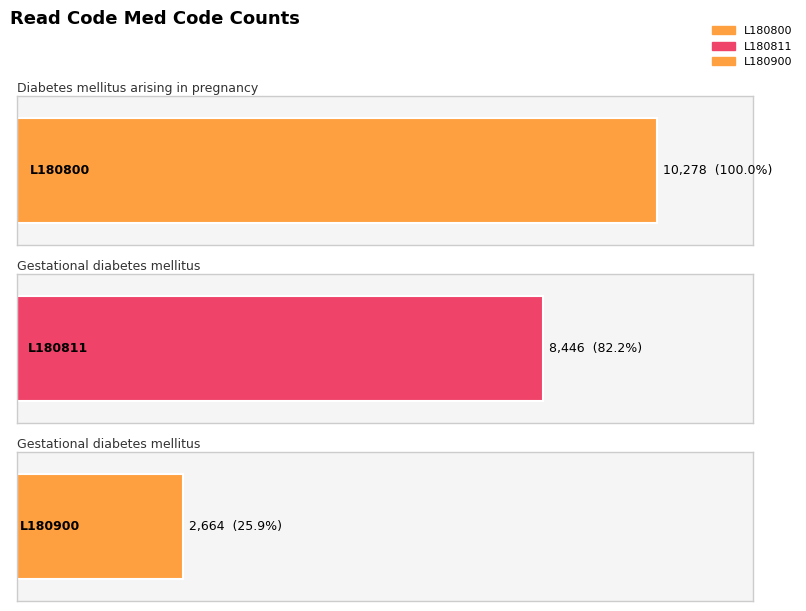

Rank the categories by value from lowest to highest.

L180900, L180811, L180800